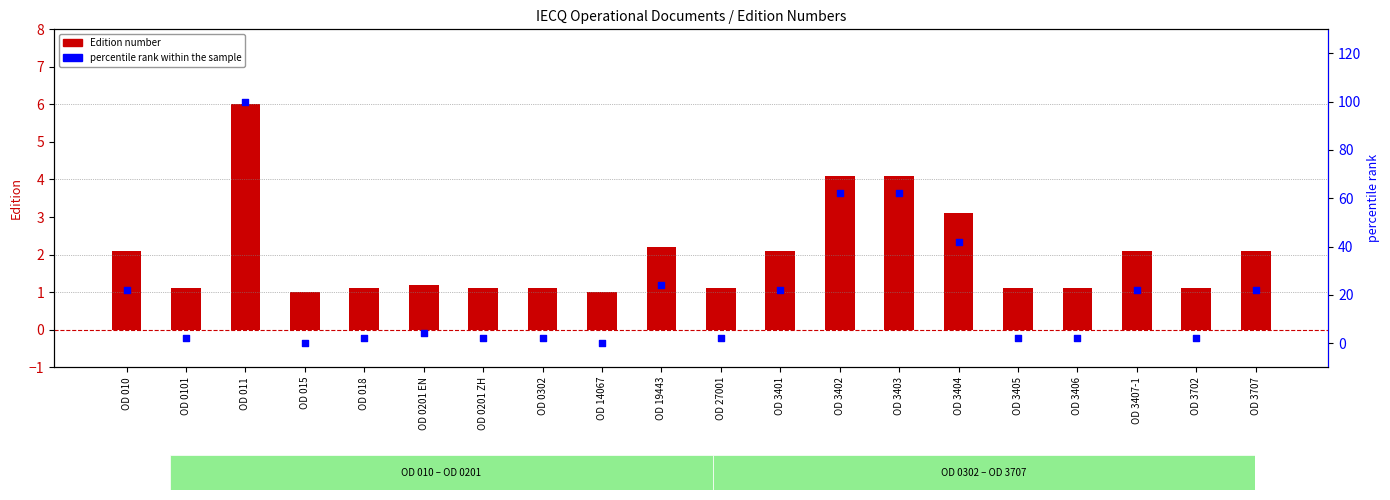

Which series has the largest total across all categories?

percentile rank within the sample